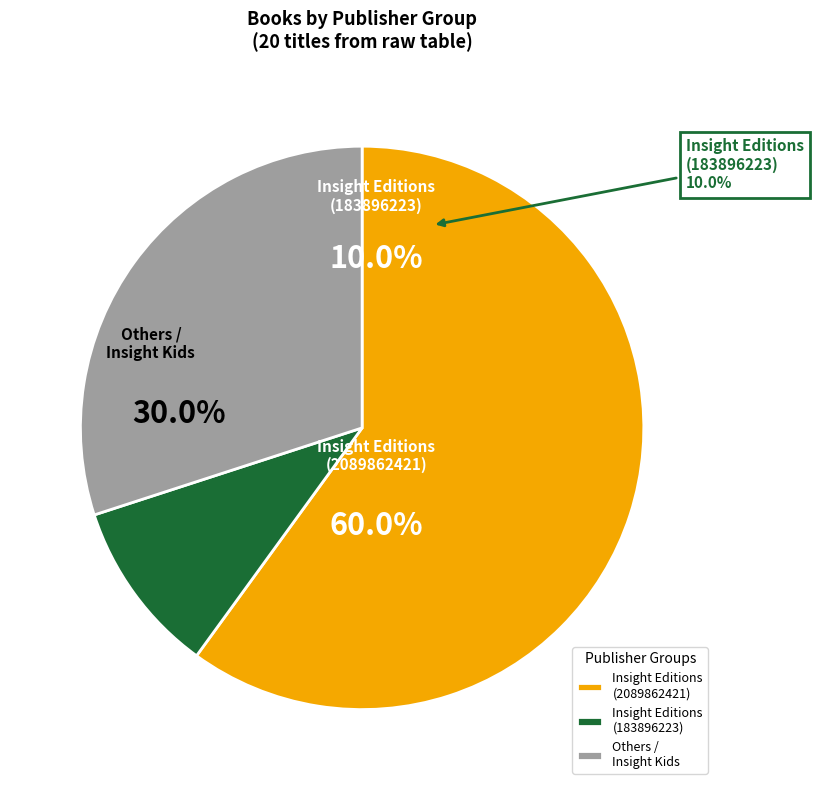

The Haley / Insight Editions slice represents 16% of the pie. True or false?

False